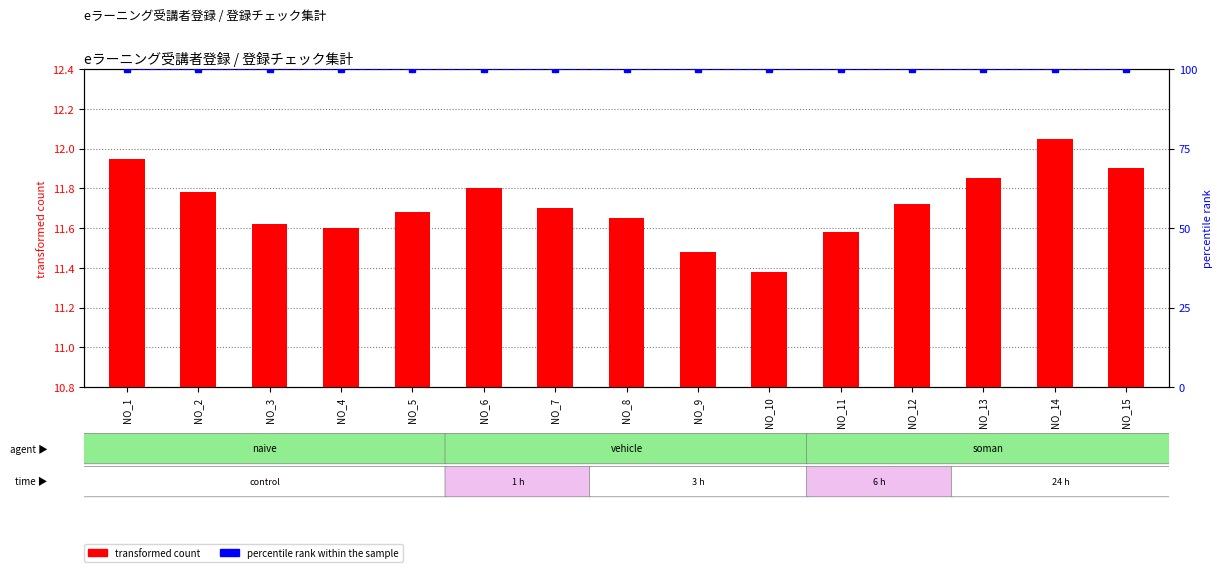

Read the percentile rank within the sample value at NO_9.

100.0